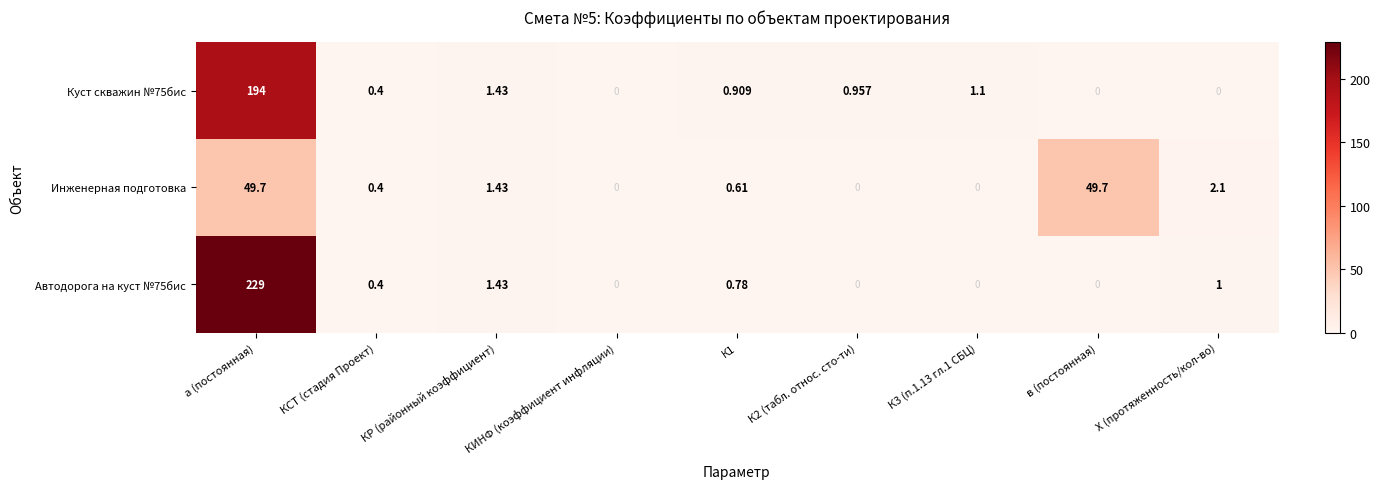

At which label does Автодорога на куст №75бис reach its peak?

а (постоянная)